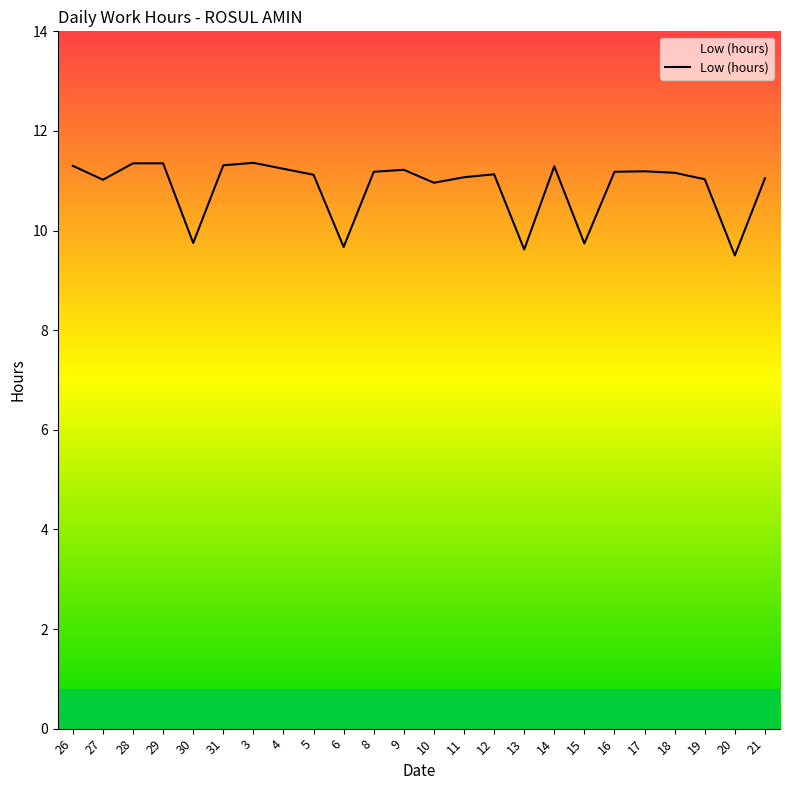

What is the difference between the maximum and minimum values?

1.9